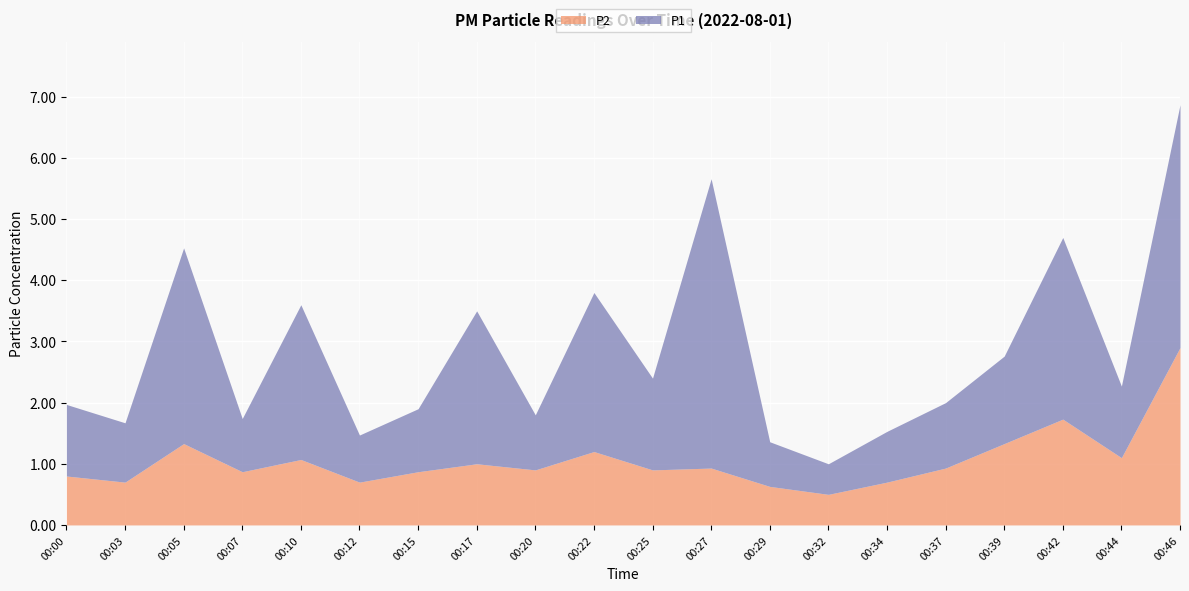

Which series has the largest range (max minus min)?

P1